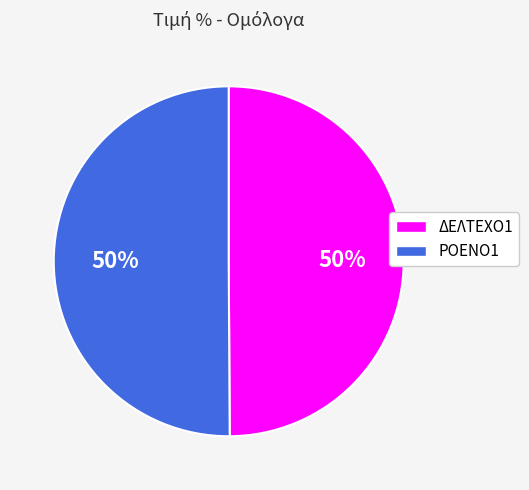

What percentage is the ΔΕΛΤΕΧΟ1 slice, to the nearest percent?

50%